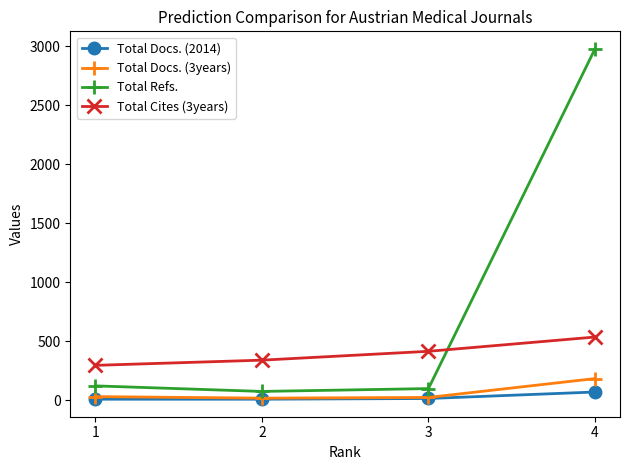

What is the maximum value shown in the chart?

2977